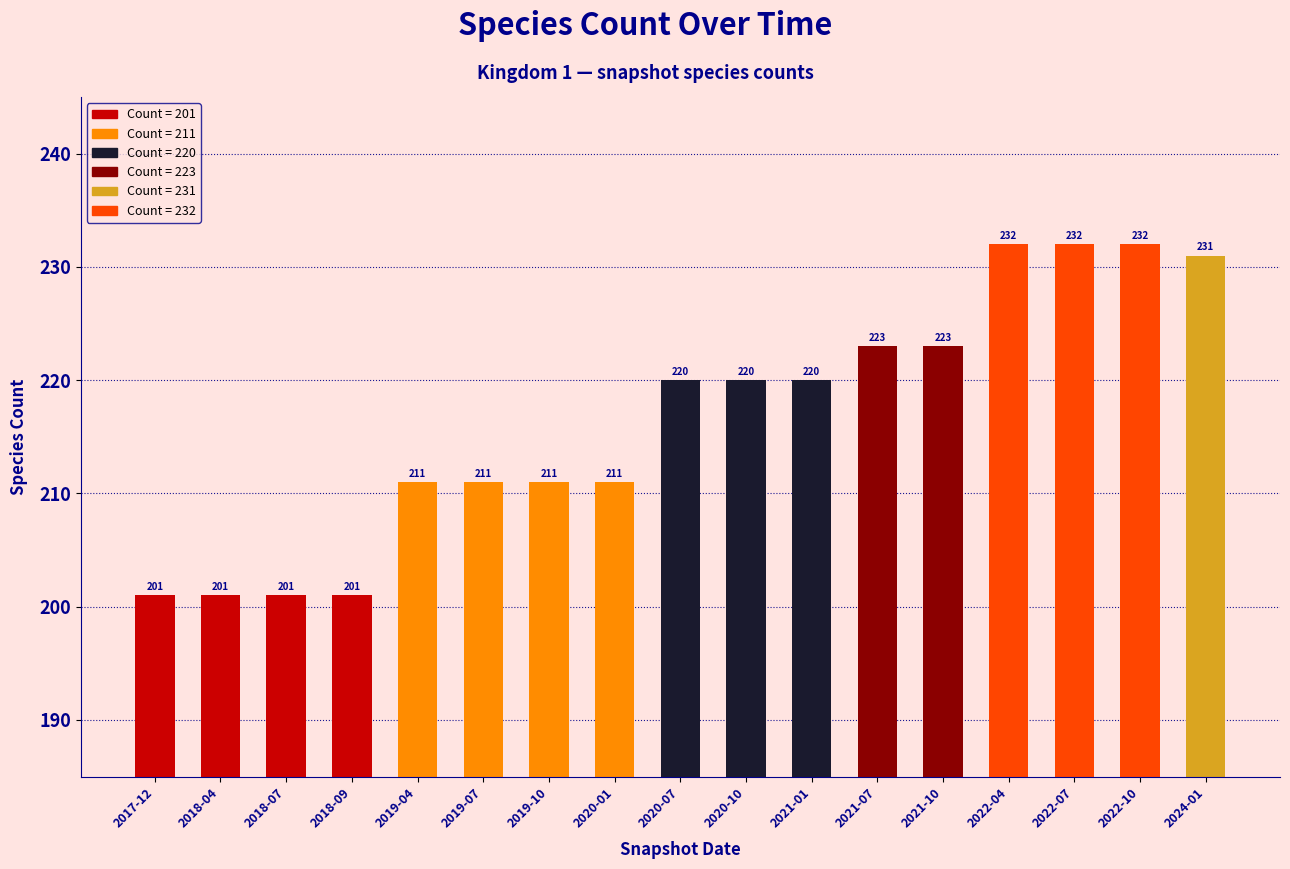

What is the average value?

217